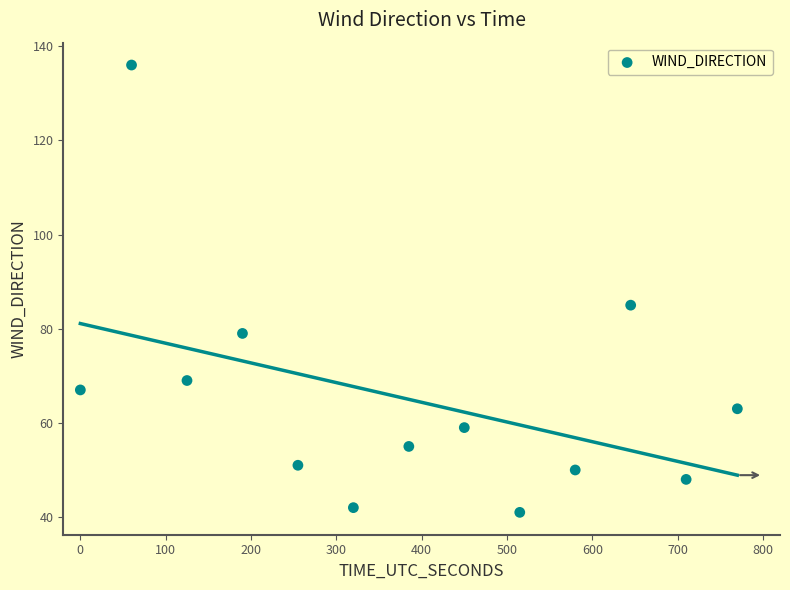

What is the range of X values (max minus min)?

770